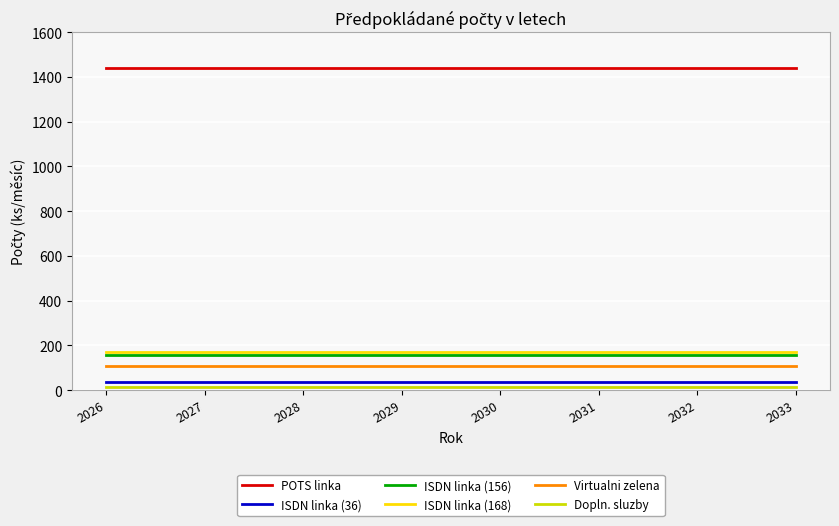

The POTS linka series shows 1440 at 2027. True or false?

True